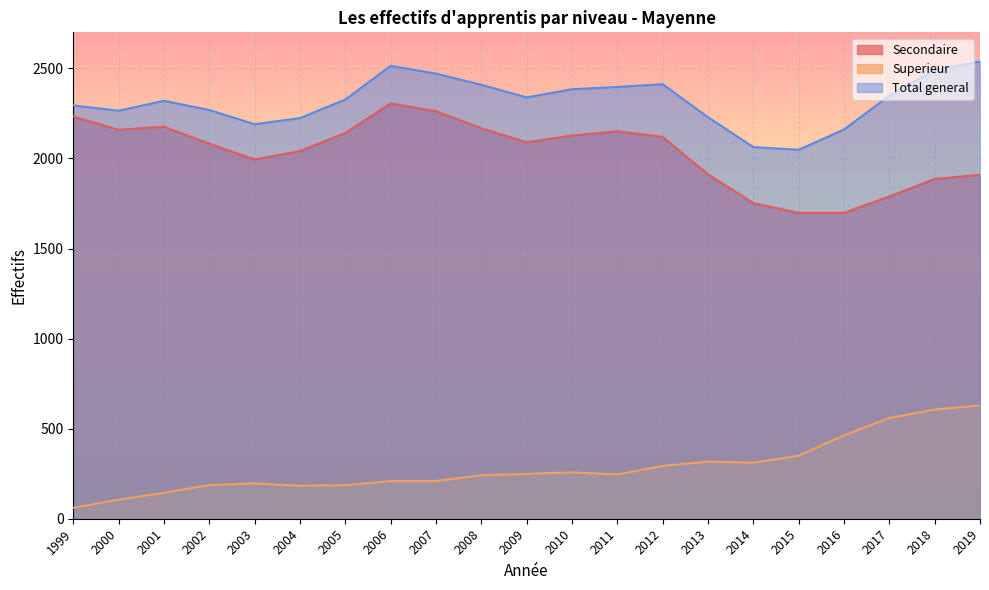

What is the maximum value shown in the chart?

2538